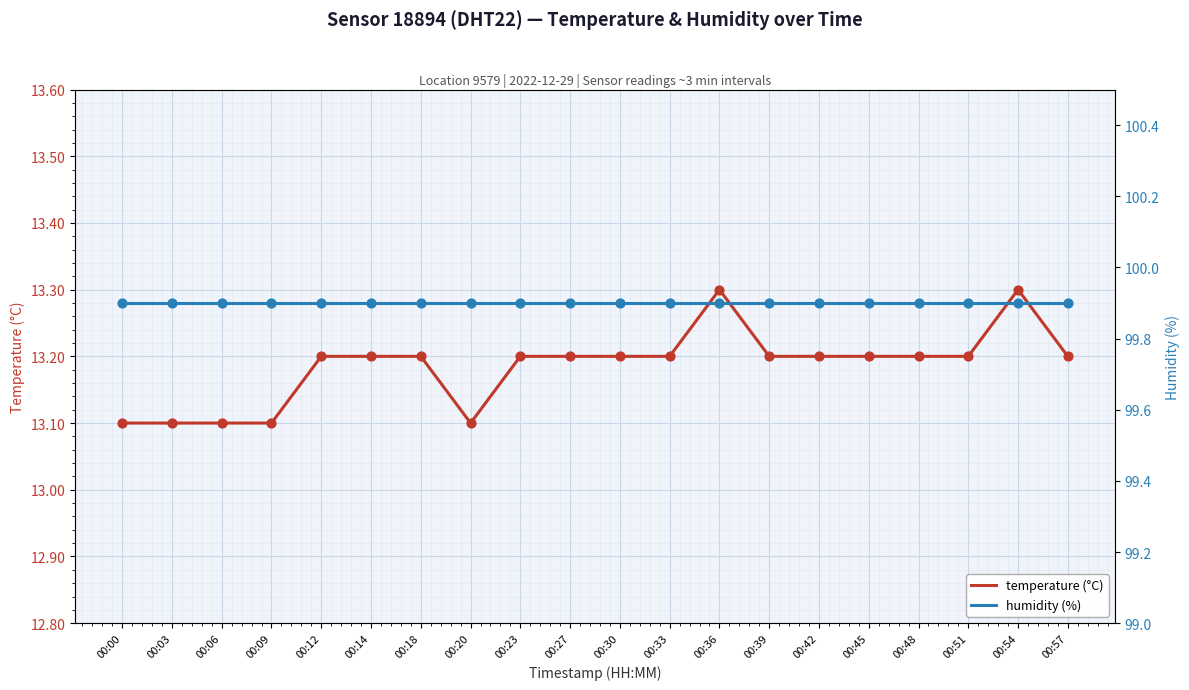

Which series reaches the maximum Y coordinate?

humidity (%)